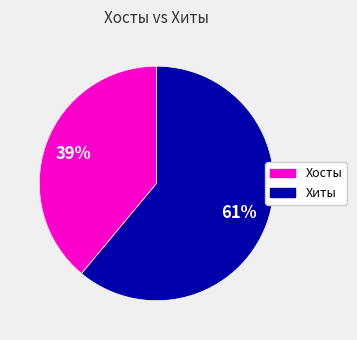

Which slice represents more than half of the pie?

Хиты